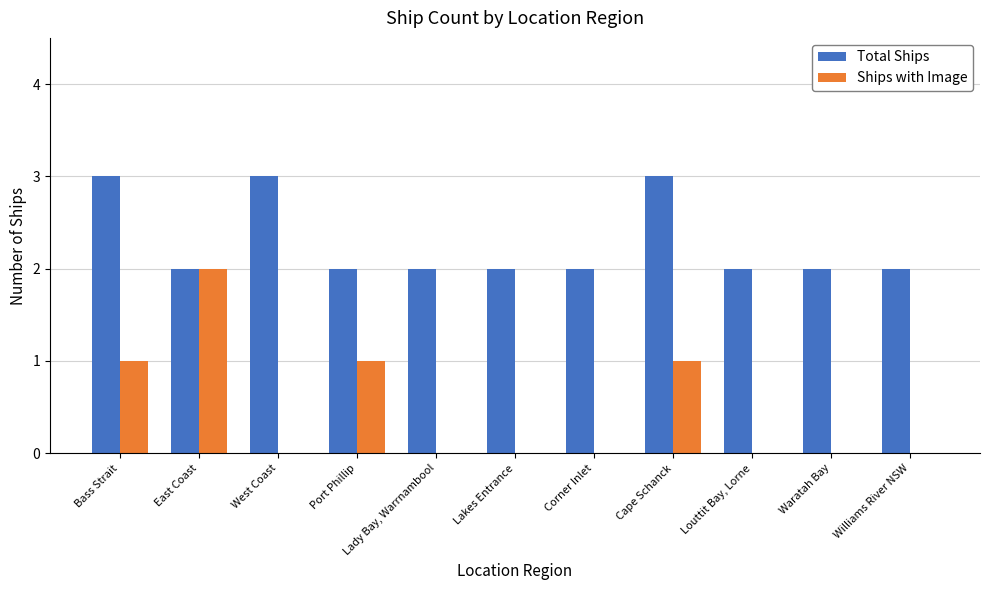

The value of Ships with Image at Lakes Entrance is 0. True or false?

True